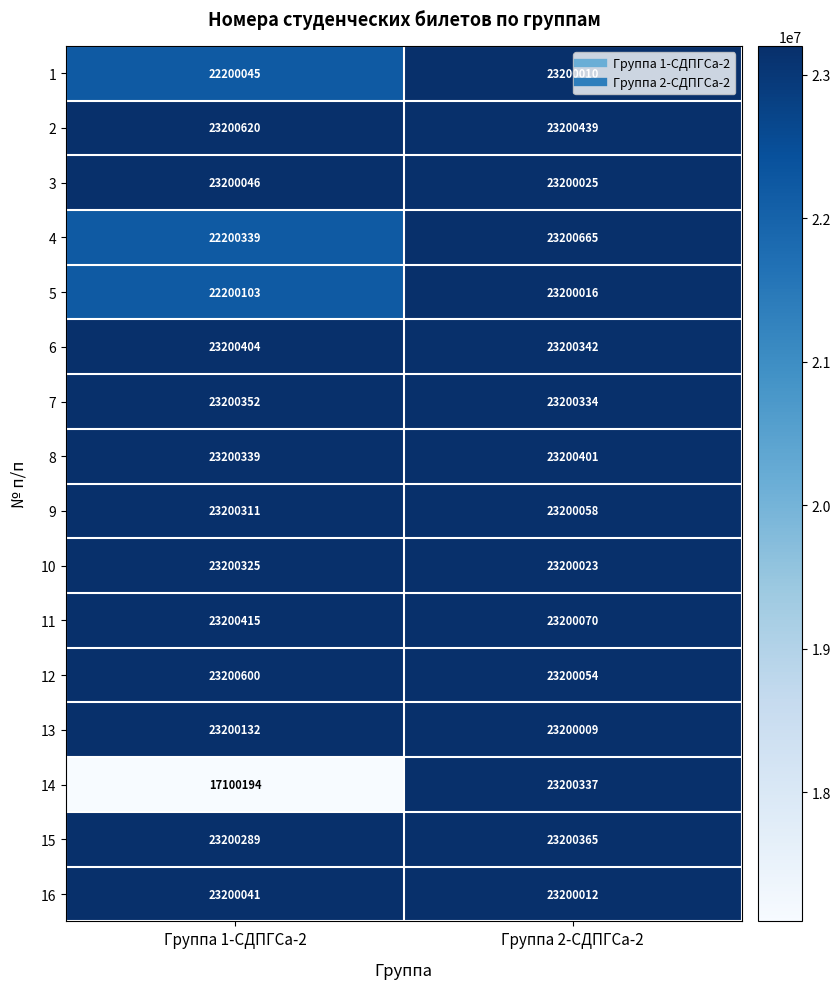

Between Группа 1-СДПГСа-2 and Группа 2-СДПГСа-2, which series saw the biggest shift?

14